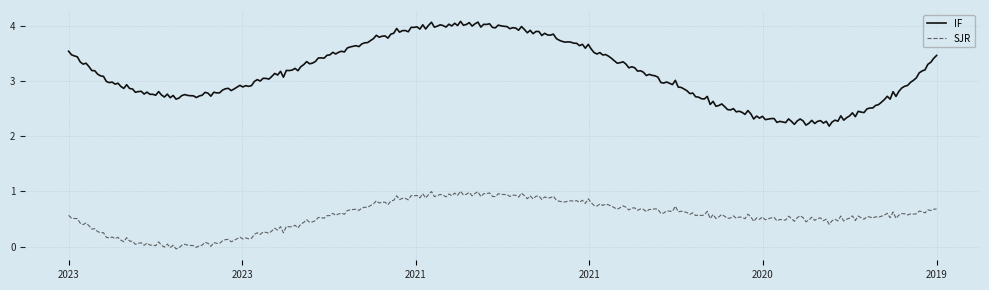

What is the difference between the maximum and minimum values in the IF series?

1.9